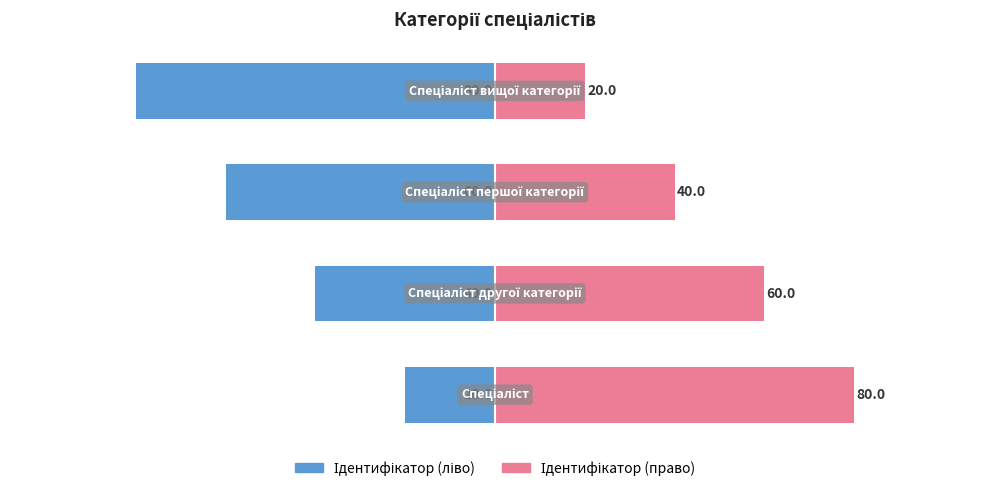

At 0, list the series in order from smallest to largest.

Ідентифікатор (ліво), Ідентифікатор (право)